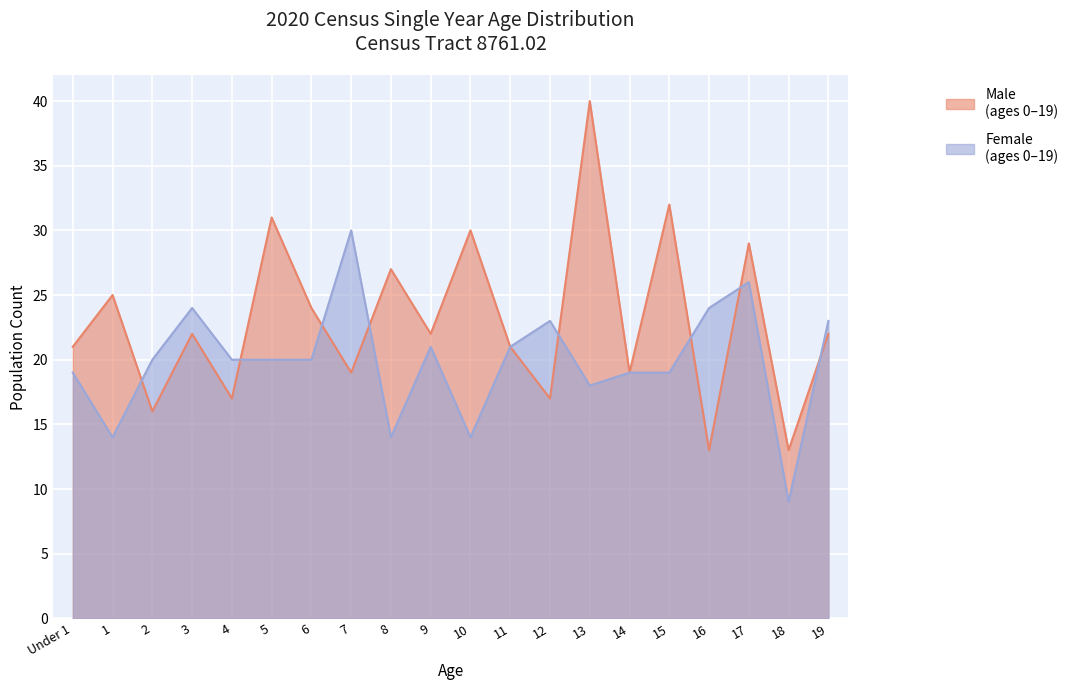

What is the greatest value displayed?

40